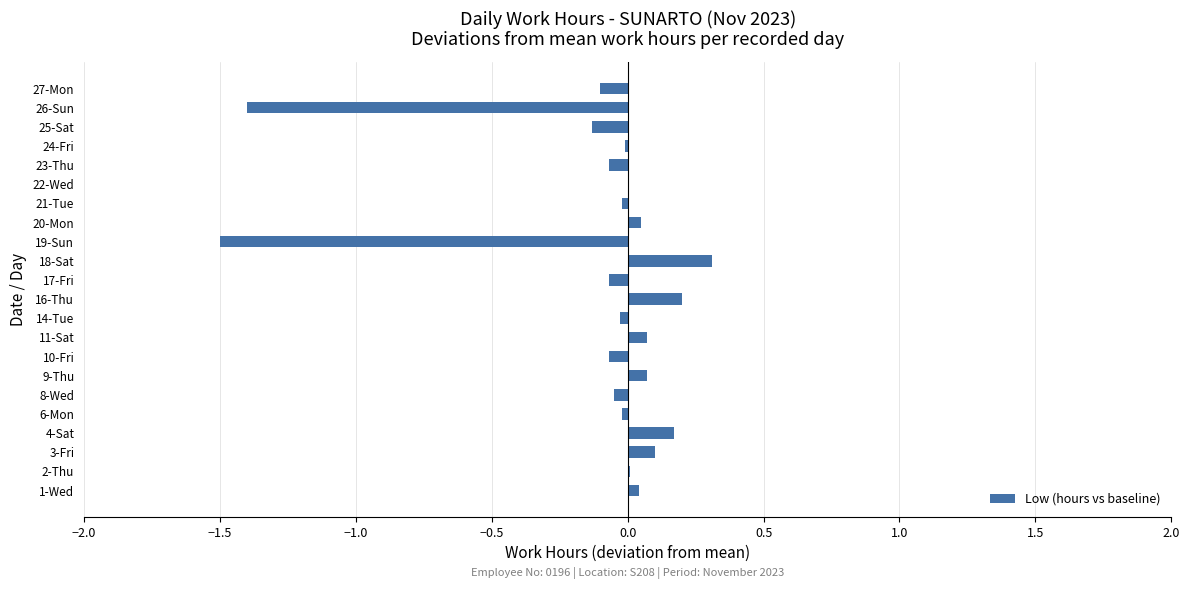

Which category has the highest value across all series?

18-Sat